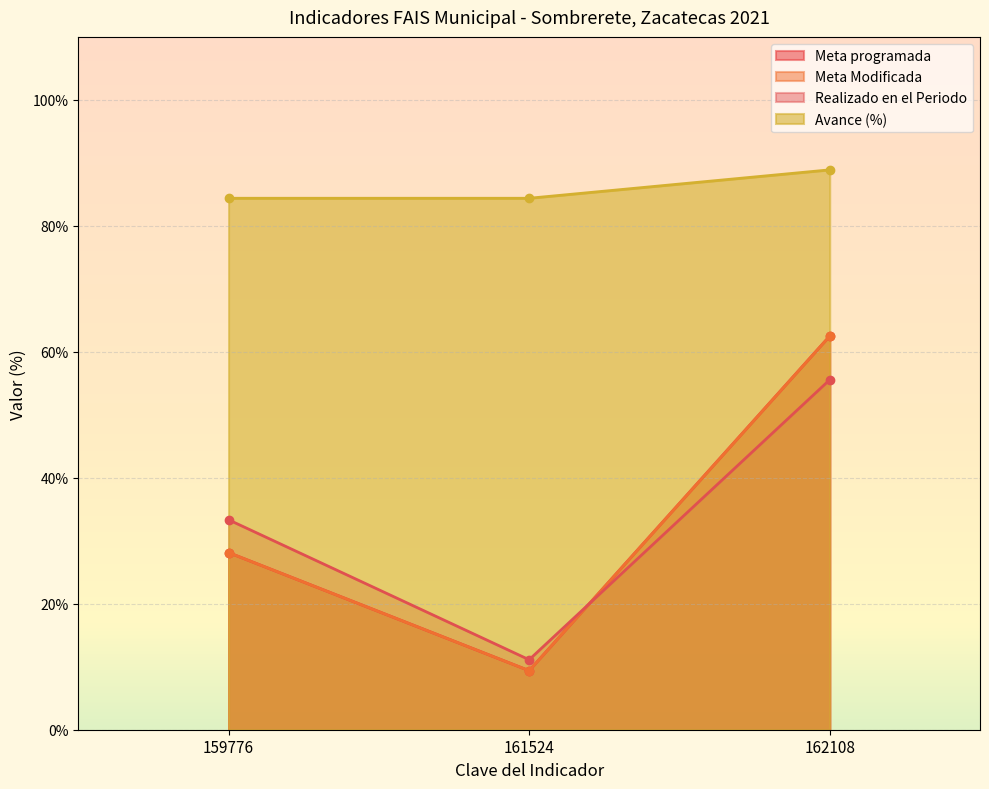

Where does the Realizado en el Periodo series first go above 33?

159776